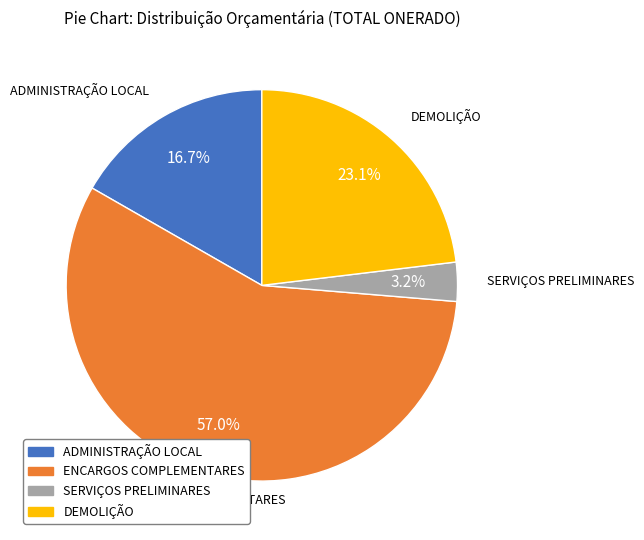

Is it true that SERVIÇOS PRELIMINARES is 3% of the pie?

True